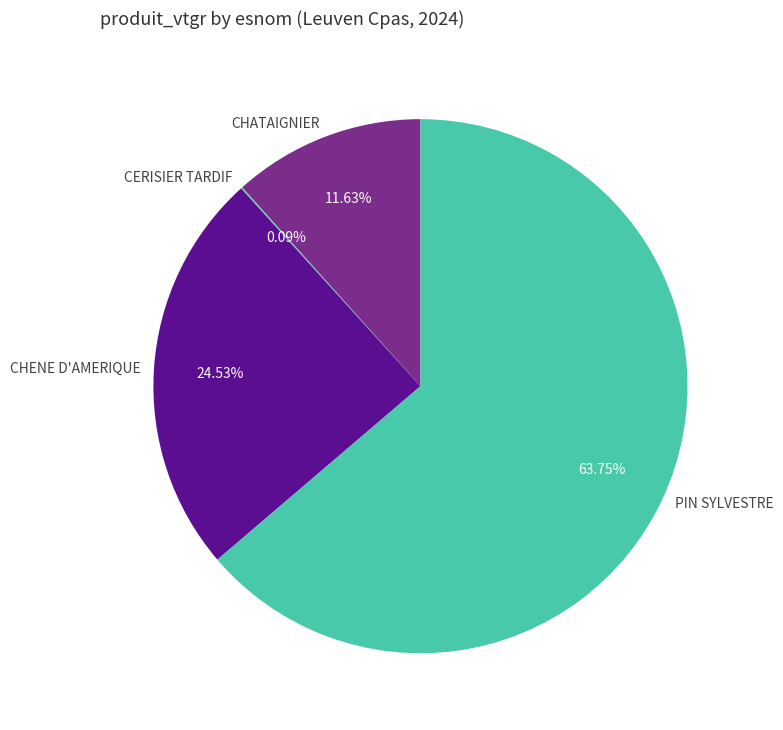

To the nearest percent, what is the average slice percentage?

25%